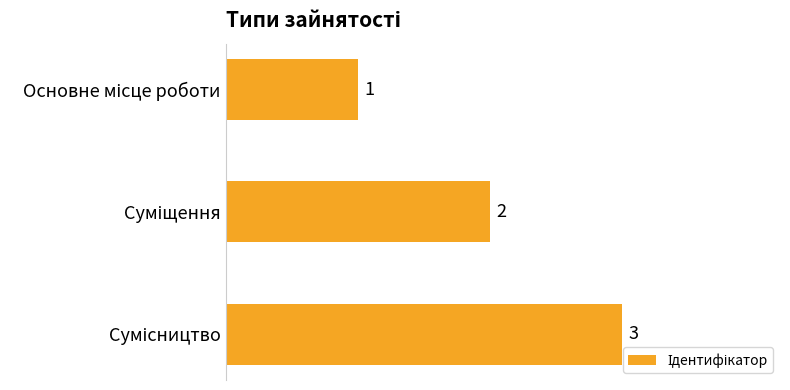

What is the sum of all values?

6